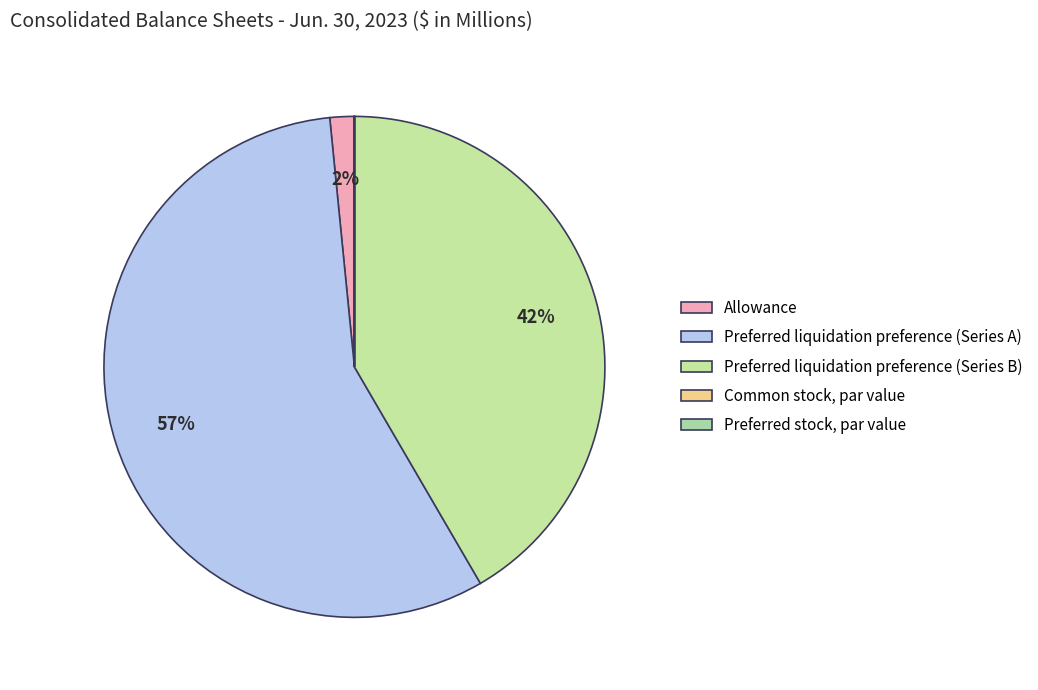

Which slice is the largest?

Preferred liquidation preference (Series A)